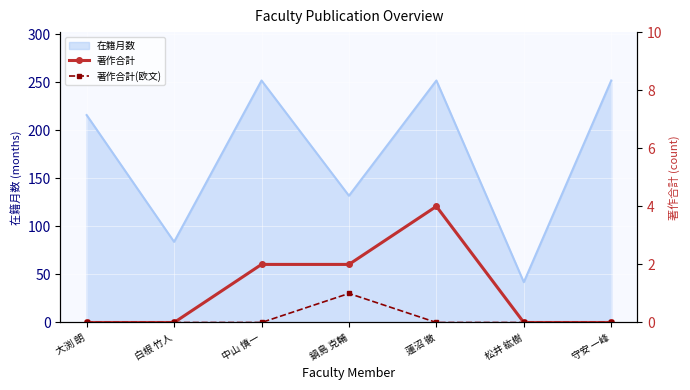

Is it true that 在籍月数 equals 252 at 蓮沼 徹?

True